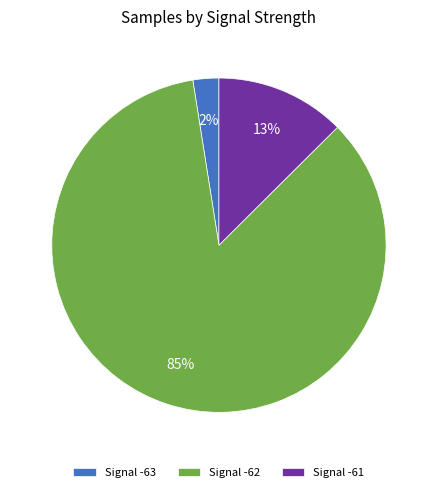

To the nearest percent, what is the average slice percentage?

33%